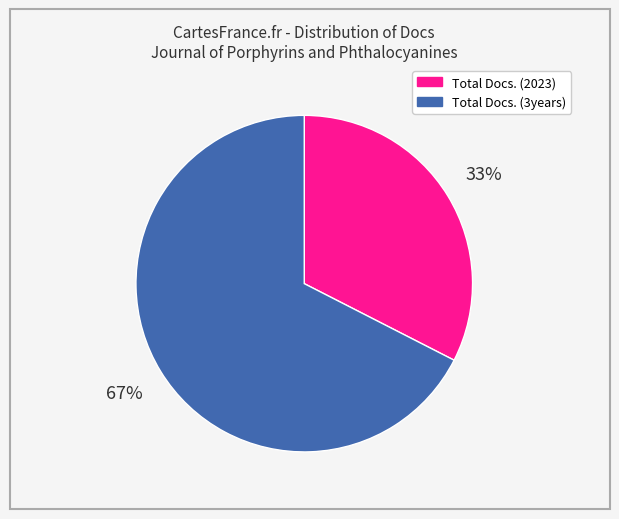

How many segments does this pie chart have?

2